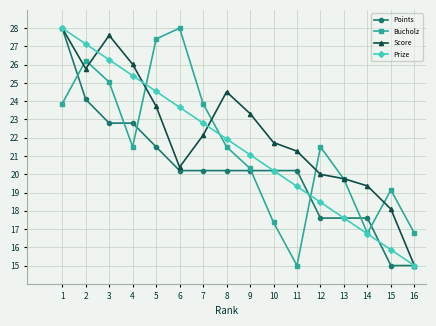

What is the total value across all series at 12?

77.6